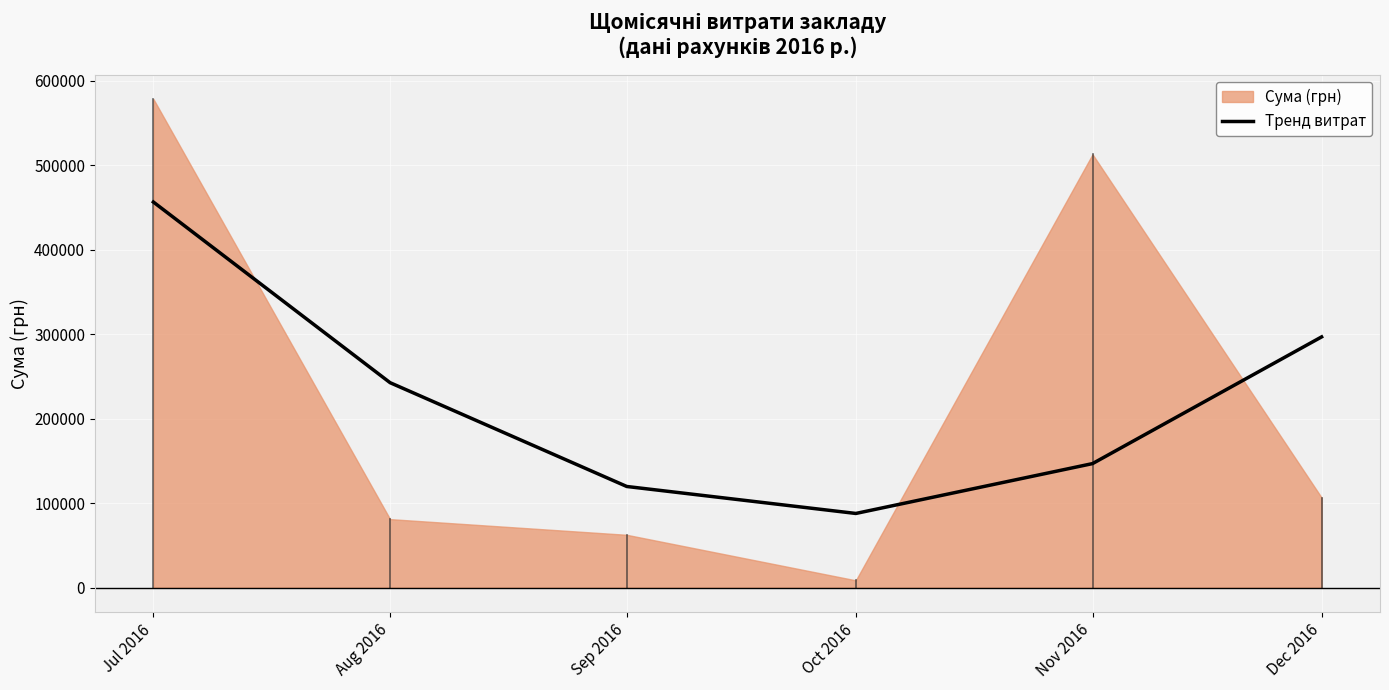

True or false: there are more than 2 points higher than both neighbors.

False